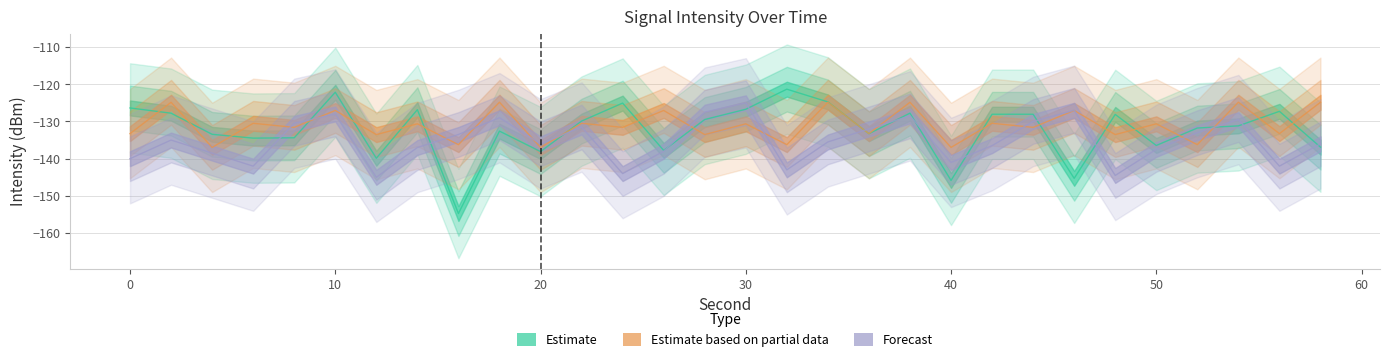

What is the average value of the Estimate series?

-132.2